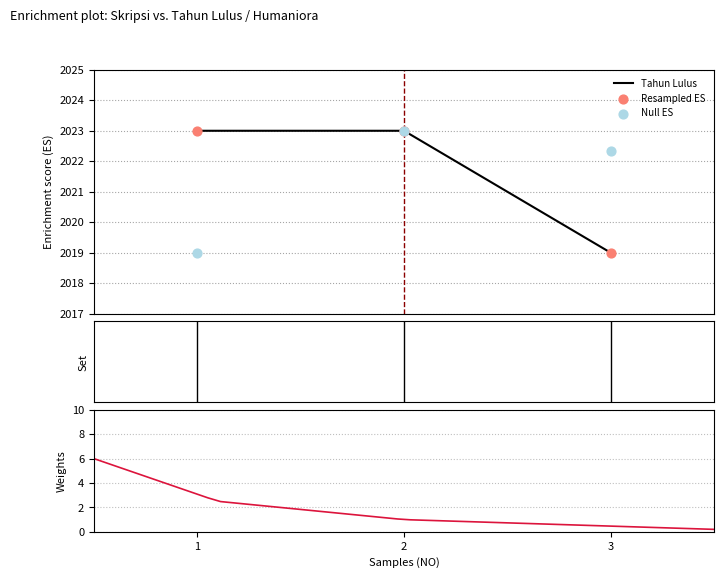

Between 1 and 2, which is larger?

1